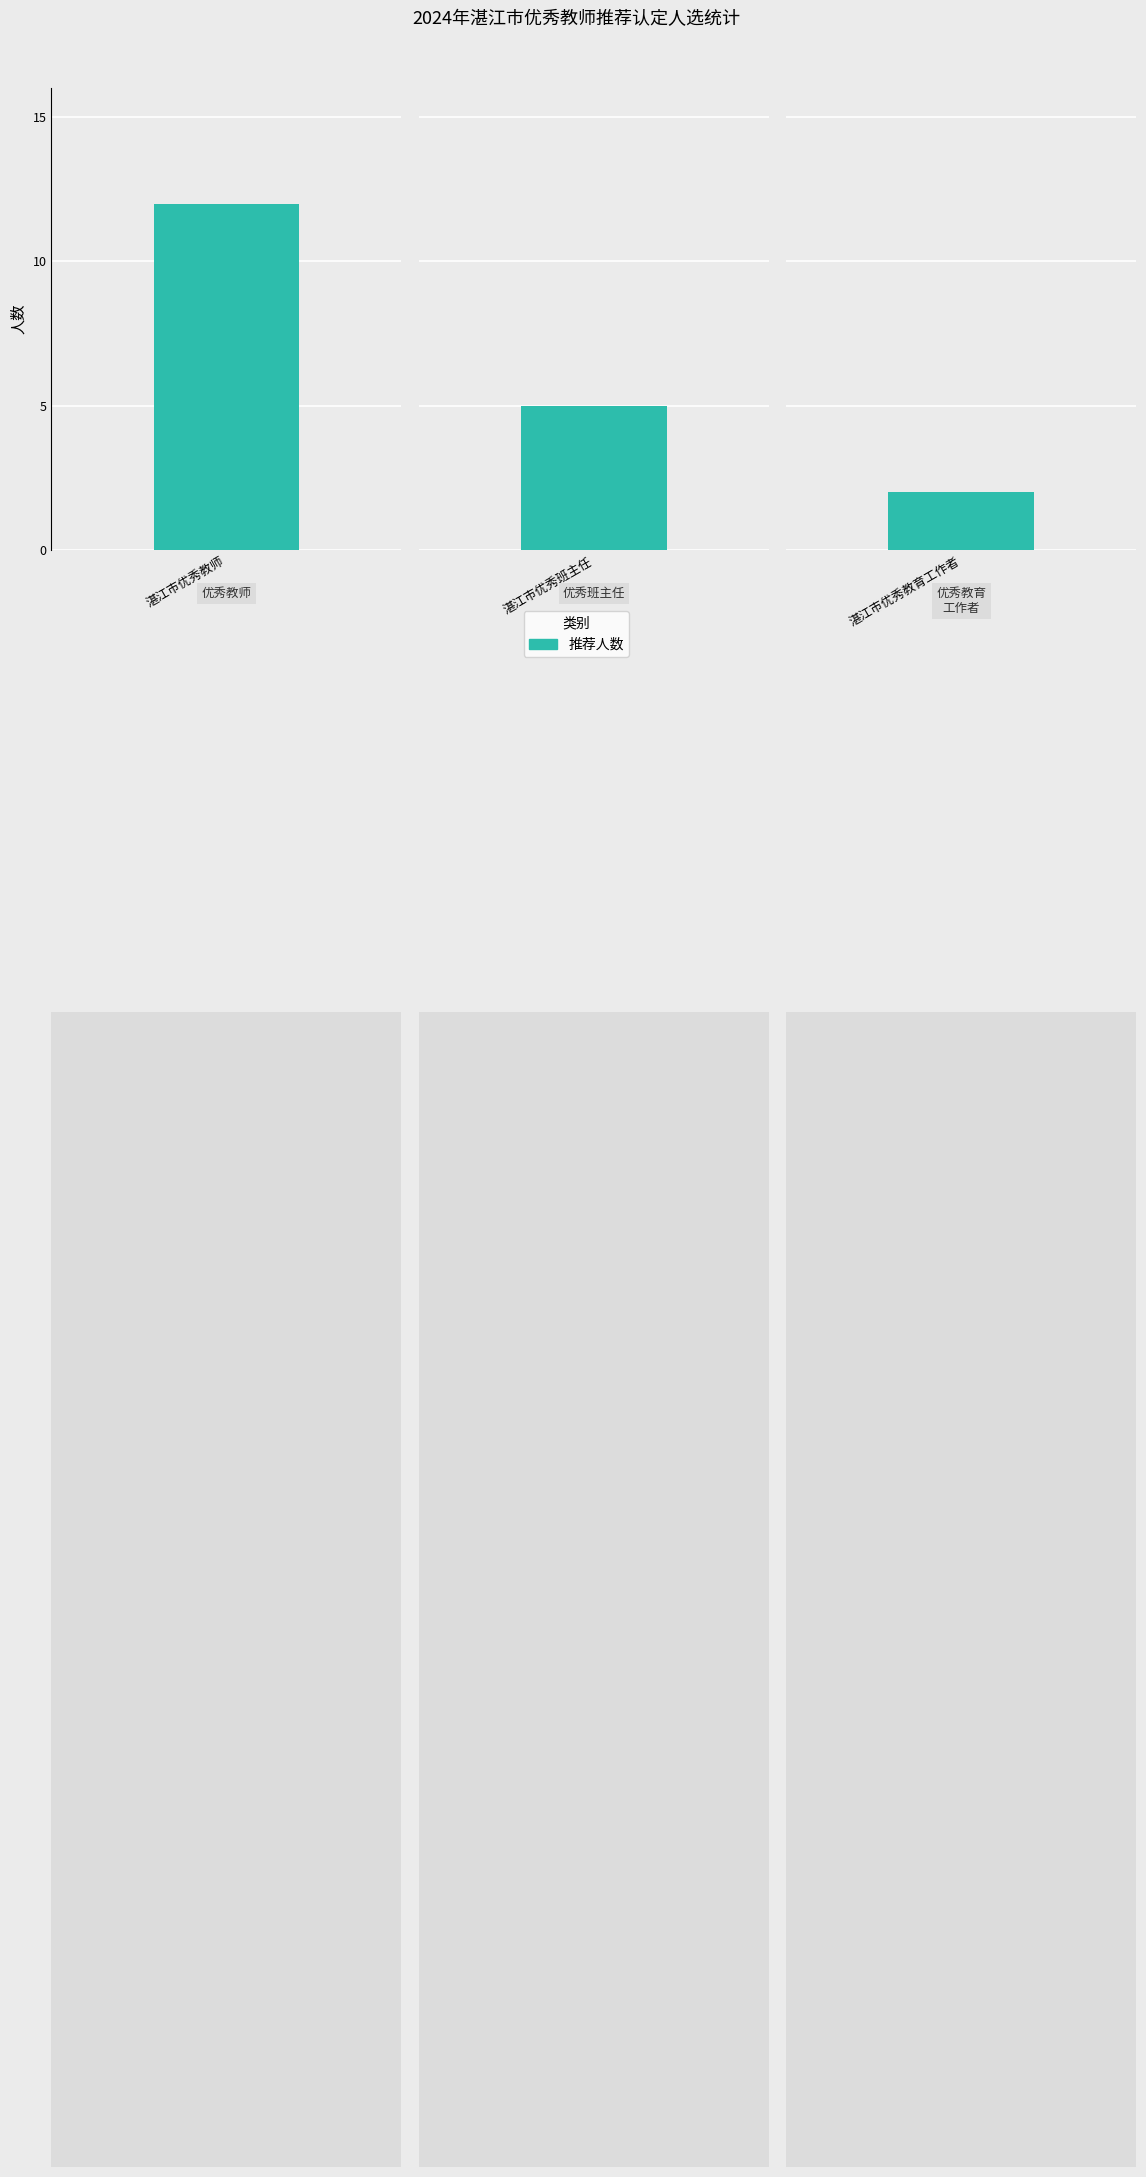

Reading left to right, transcribe all the data shown in this chart.

12	5	2